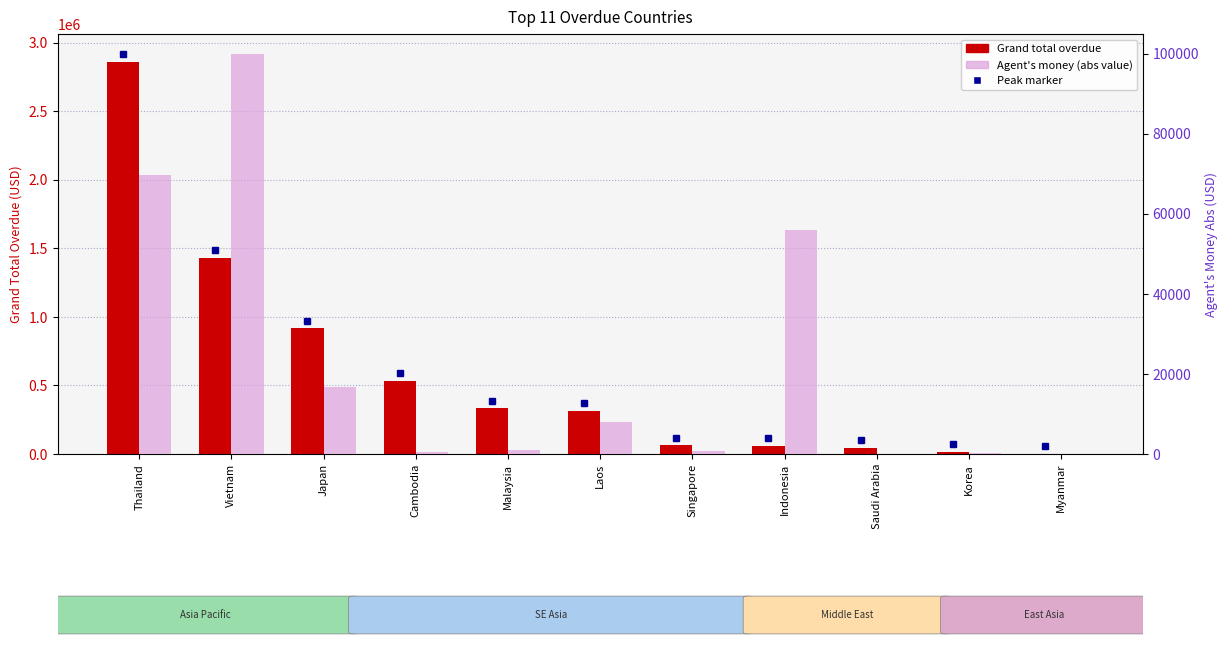

What is the difference between the Grand total overdue values at Saudi Arabia and Malaysia?

288225.7